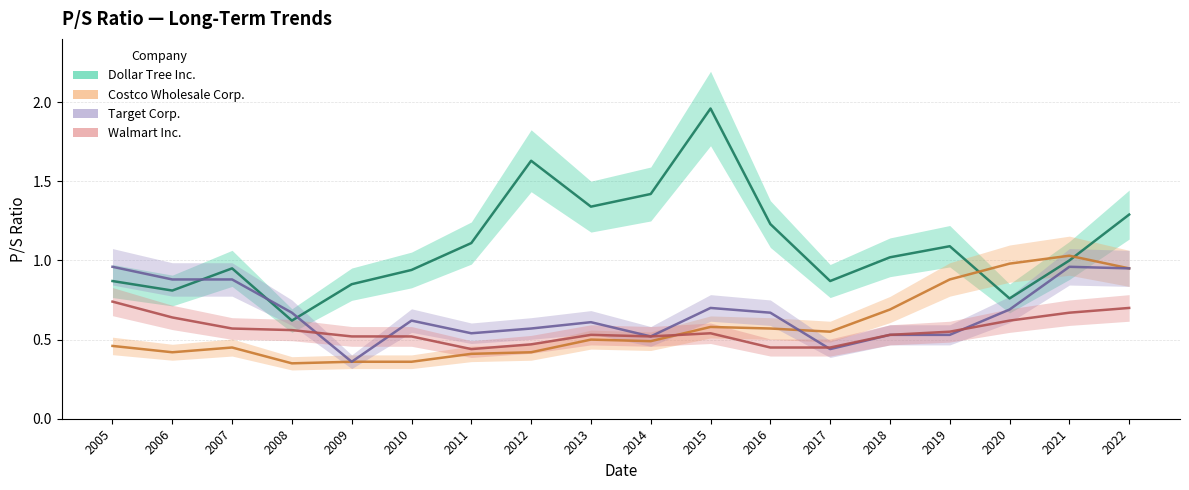

Which series has the largest range (max minus min)?

Dollar Tree Inc.